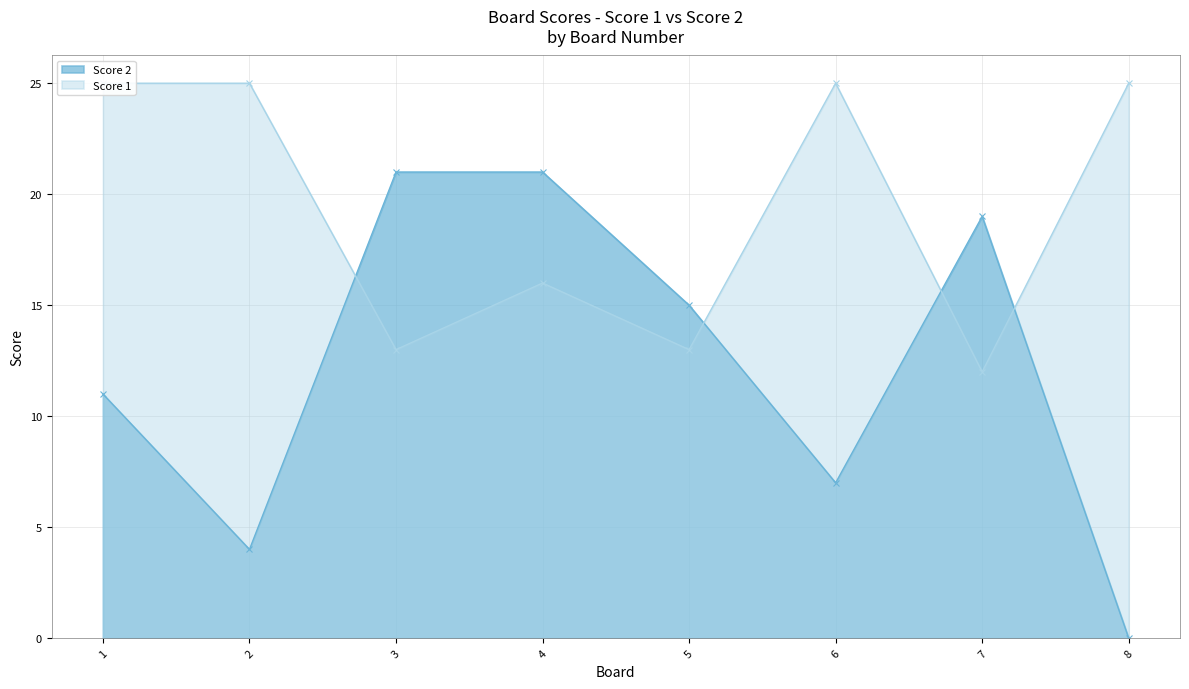

What is the difference between the Score 2 values at 2 and 1?

7